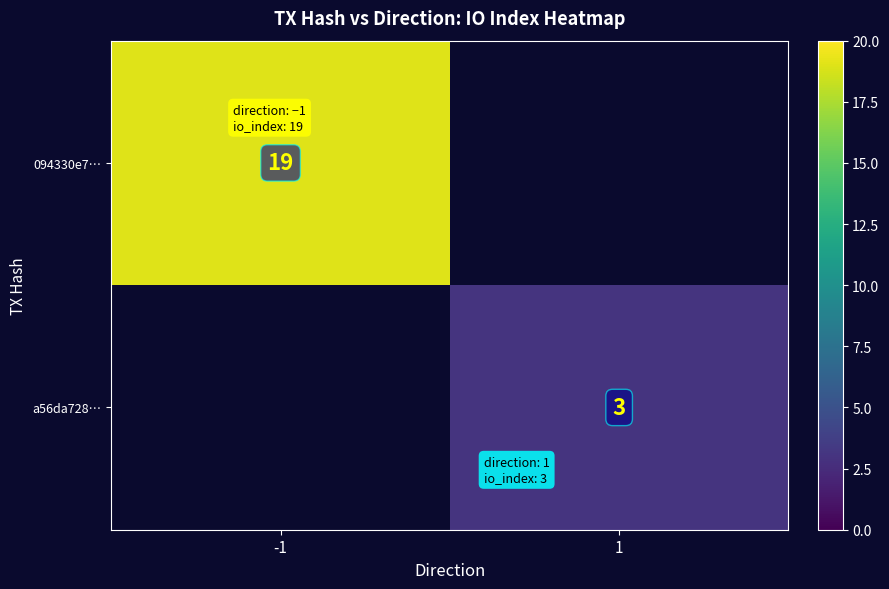

How many distinct data groups are displayed?

2